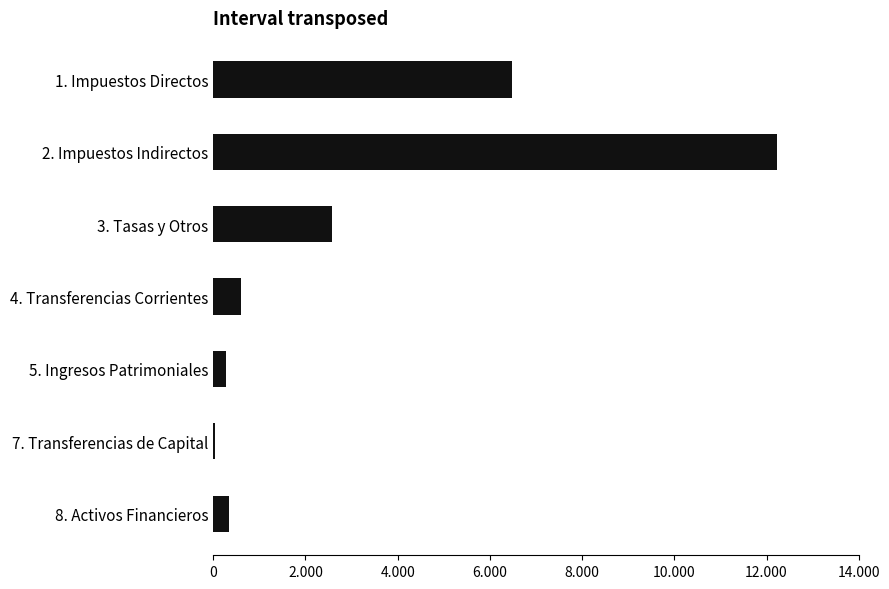

Are the bars horizontal?

Yes